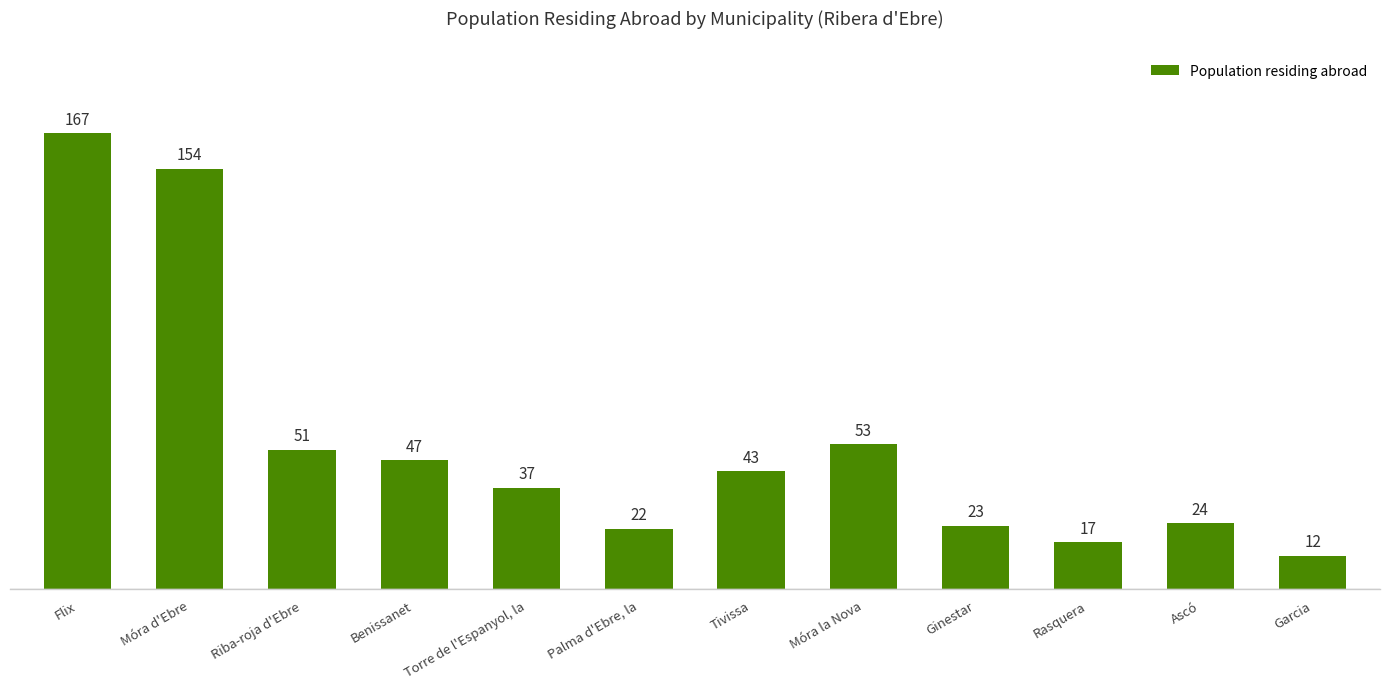

The value at Ascó is 24. True or false?

True